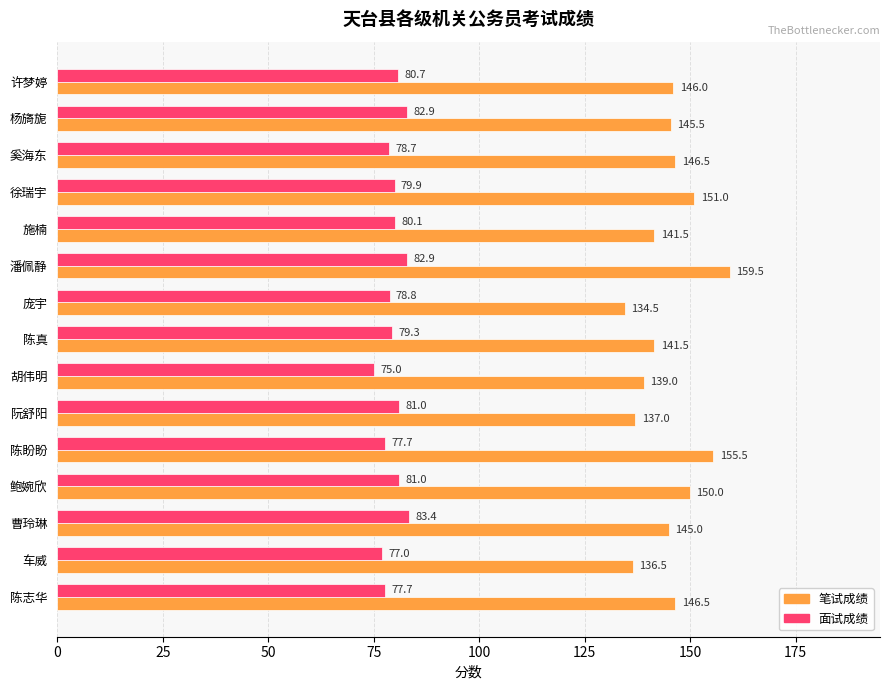

Which series has the largest range (max minus min)?

笔试成绩